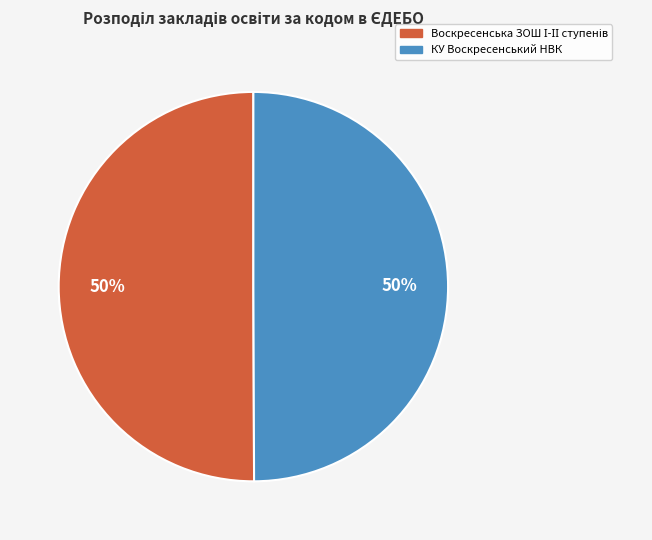

Is it true that КУ Воскресенський НВК is 50% of the pie?

True